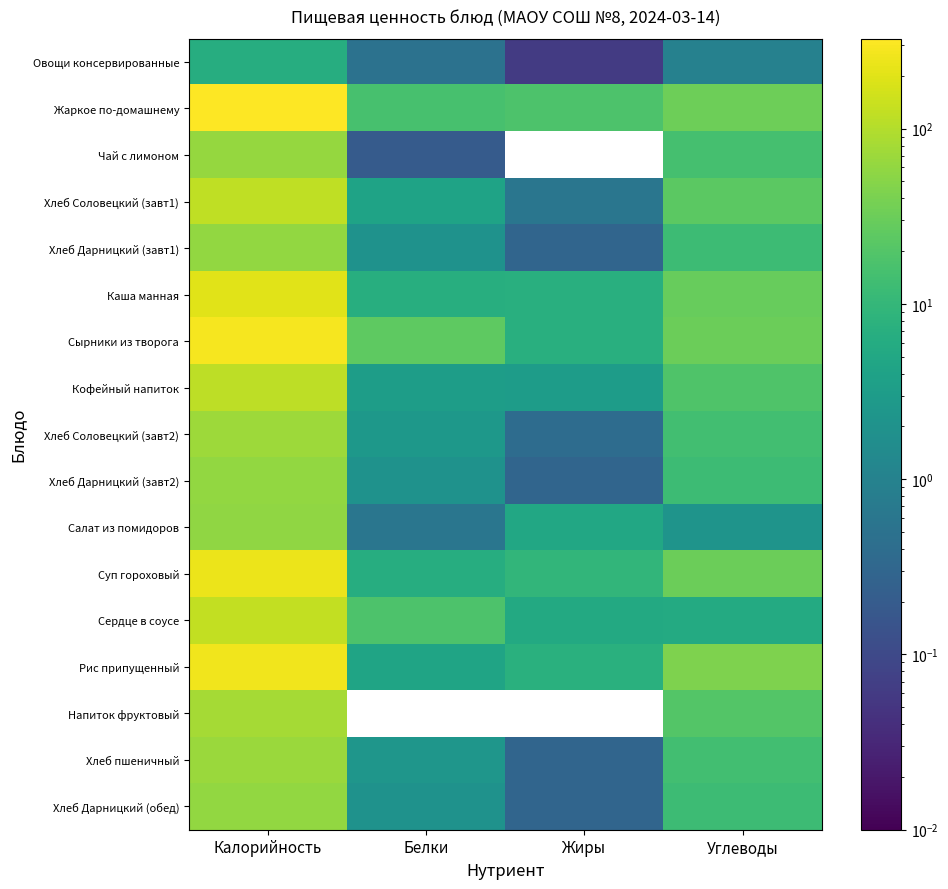

What is the difference between the highest and lowest values at Жиры?

17.9